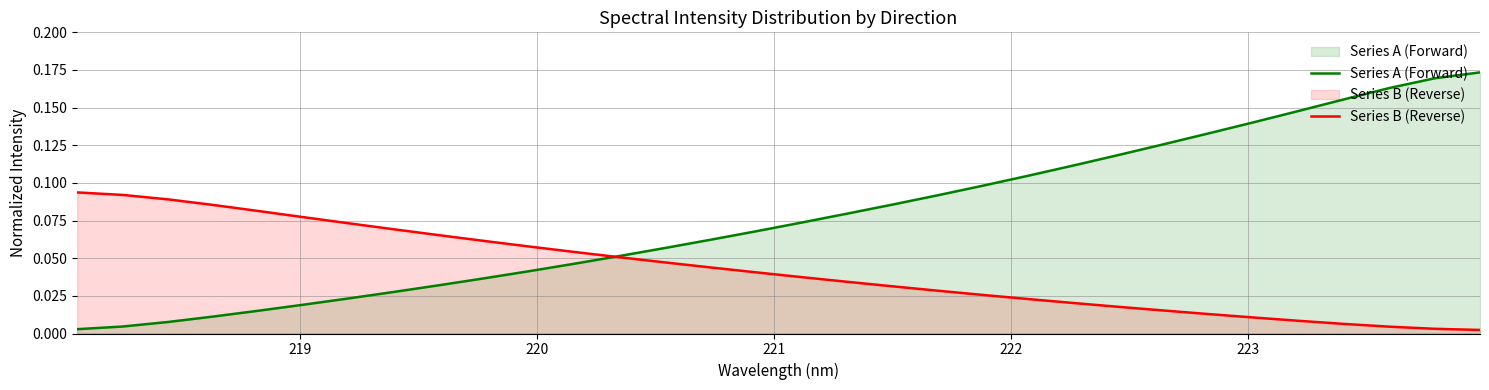

Which series has the largest total across all categories?

Series A (Forward)